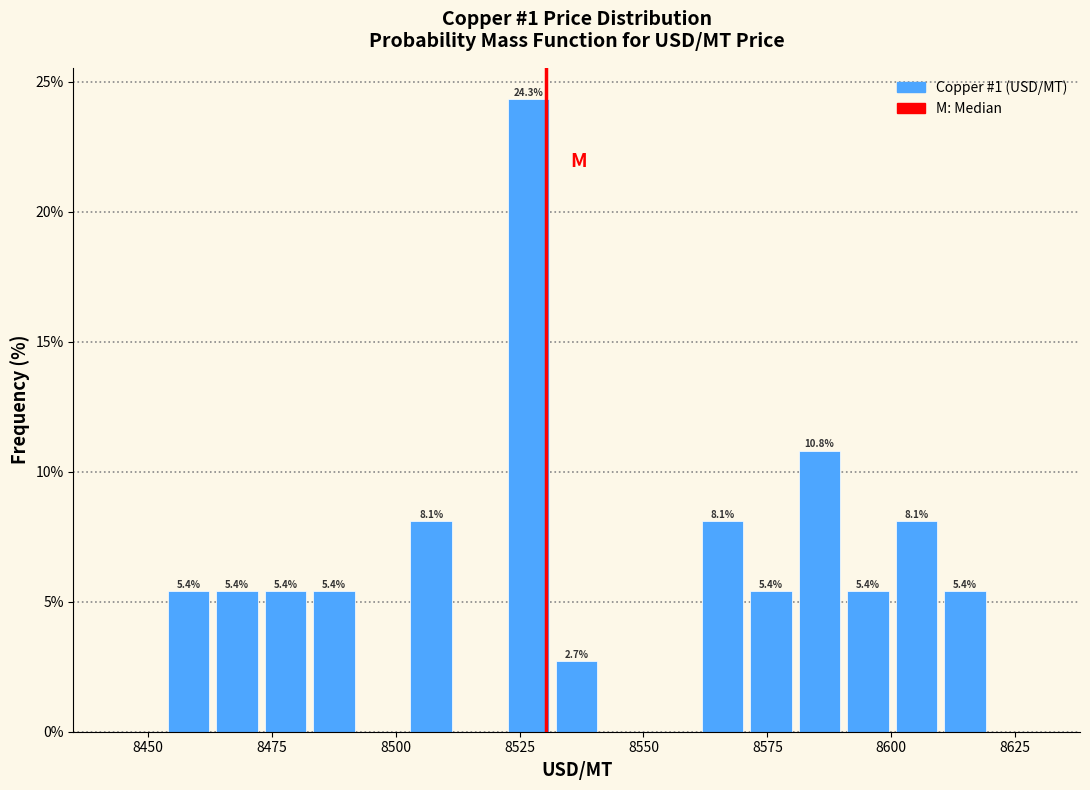

Around what value on the x-axis is the tallest bar? Give the approximate position of its centre, as read against the axis.

8525